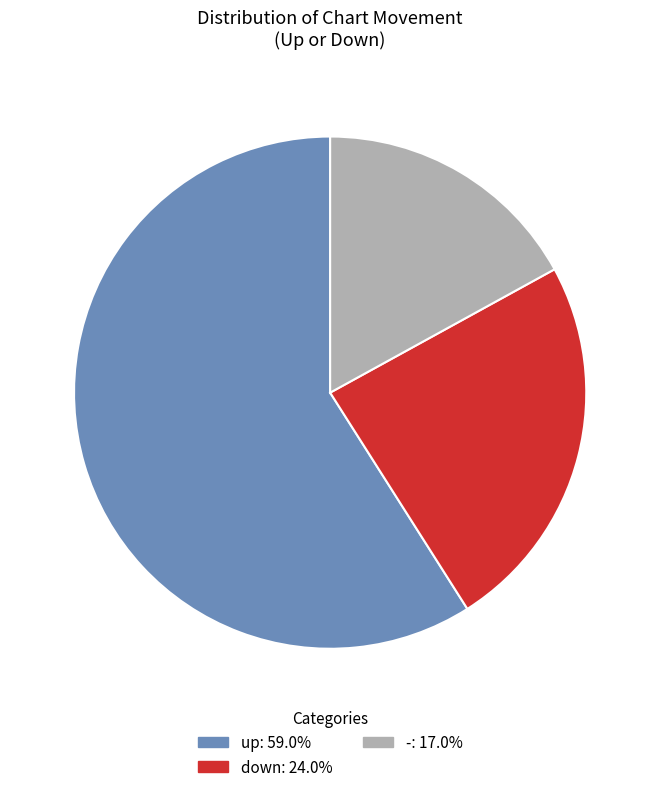

Approximately how many times larger is the value at - compared to down?

0.7